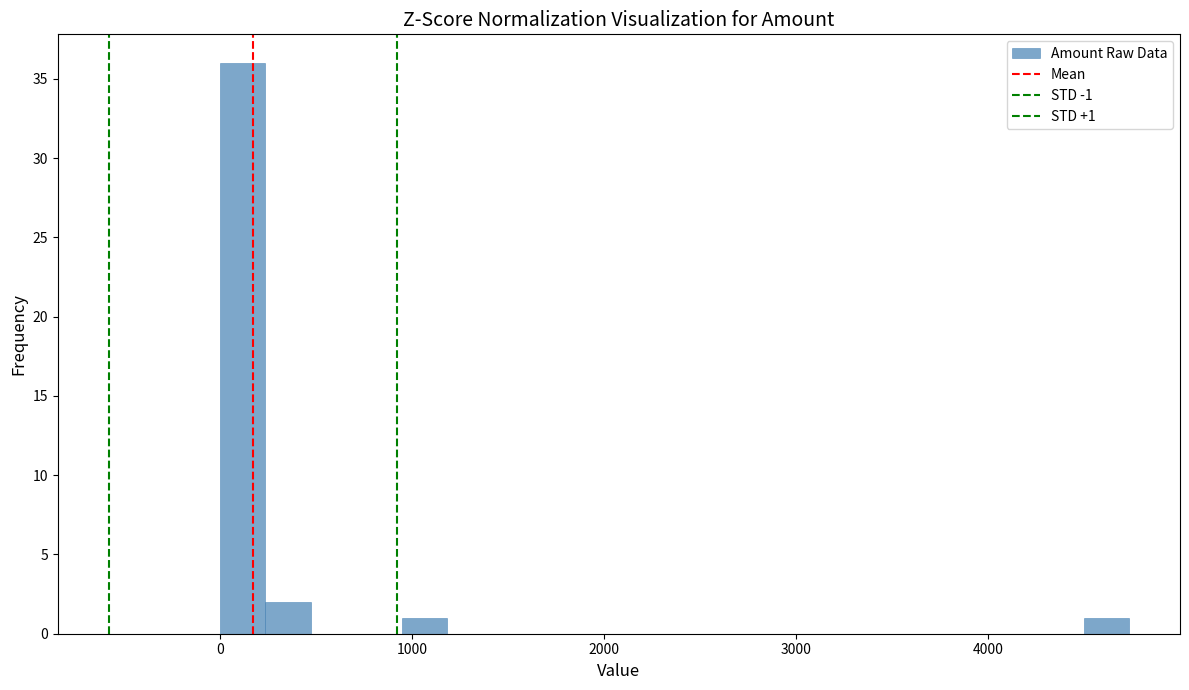

Read against the x-axis, roughly where is the centre of the tallest bar?

100